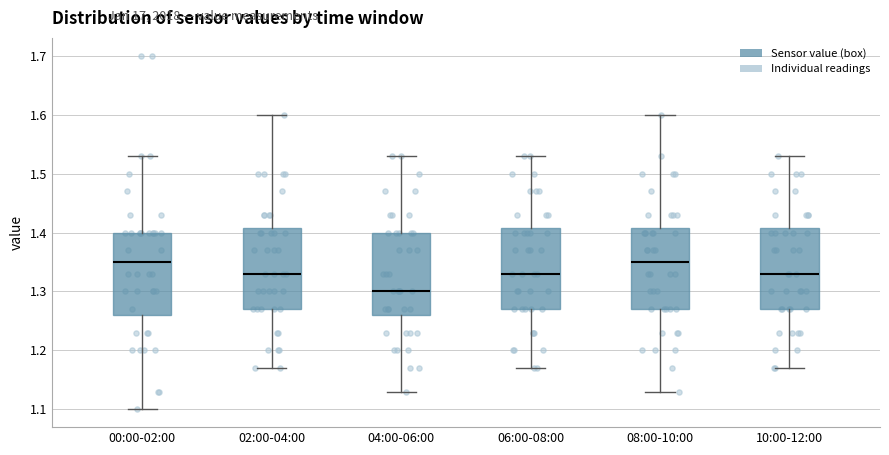

Reading left to right, transcribe this box plot: for each box, give where its median line is, the range the box spans, and where its two whiskers end, as read against the y-axis. The values are not printed on the chart, so give them approximately, as read against the axis.

00:00-02:00: median 1.35, box 1.26 to 1.40, whiskers 1.10 to 1.53
02:00-04:00: median 1.33, box 1.27 to 1.41, whiskers 1.17 to 1.60
04:00-06:00: median 1.30, box 1.26 to 1.40, whiskers 1.13 to 1.53
06:00-08:00: median 1.33, box 1.27 to 1.41, whiskers 1.17 to 1.53
08:00-10:00: median 1.35, box 1.27 to 1.41, whiskers 1.13 to 1.60
10:00-12:00: median 1.33, box 1.27 to 1.41, whiskers 1.17 to 1.53